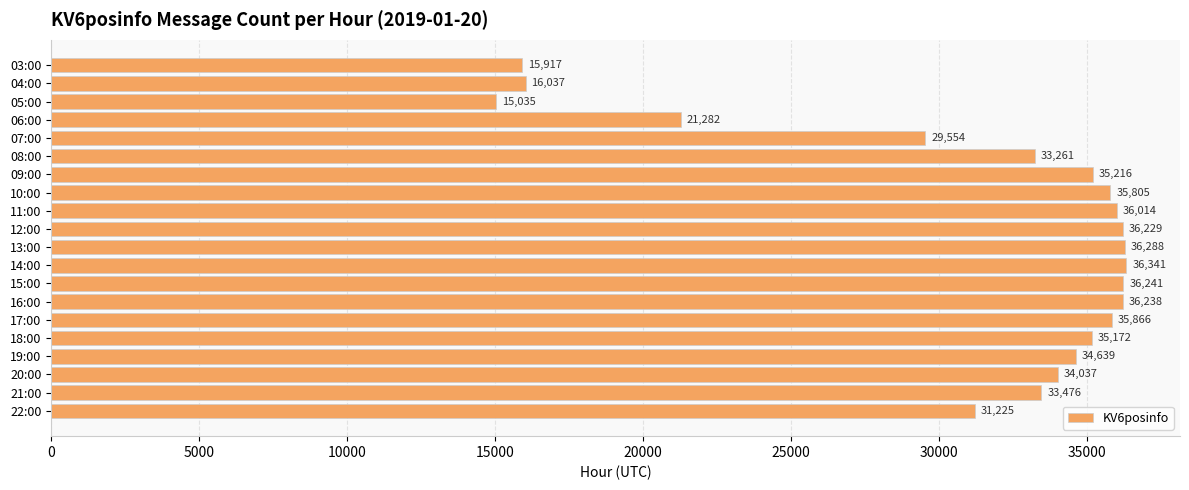

Between 21:00 and 09:00, which is larger?

09:00